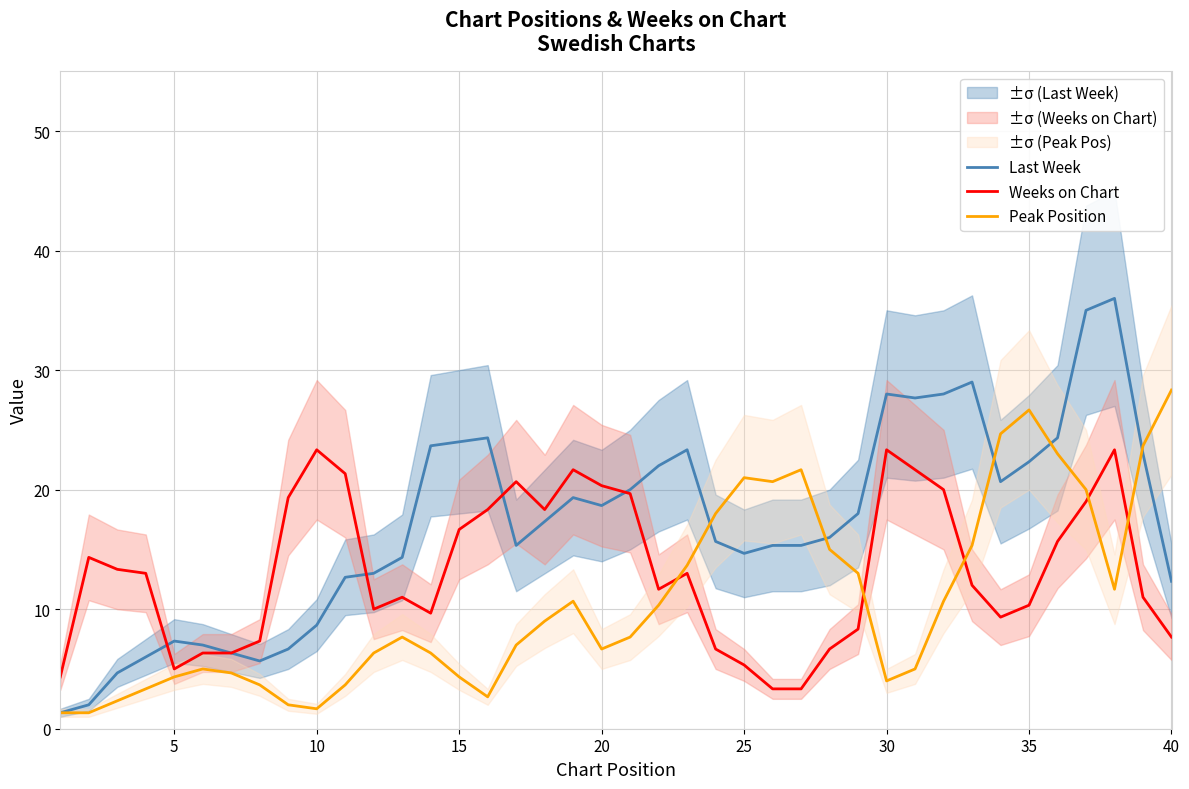

True or false: Weeks on Chart and Peak Position intersect in this chart.

True